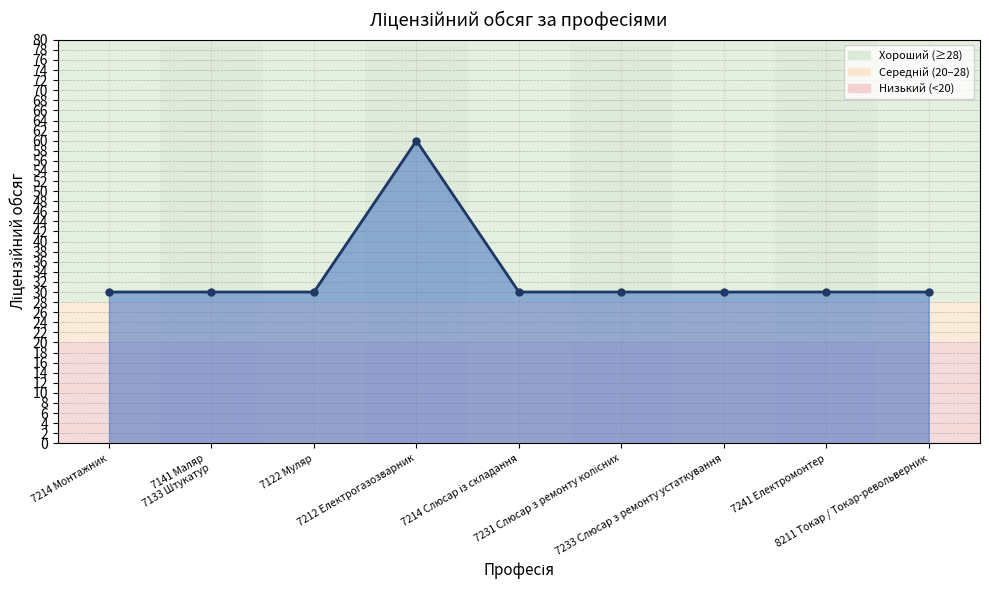

Reading right to left, what are all the values shown in this chart?

8211 Токар / Токар-револьверник=30	7241 Електромонтер=30	7233 Слюсар з ремонту устаткування=30	7231 Слюсар з ремонту колісних=30	7214 Слюсар із складання=30	7212 Електрогазозварник=60	7122 Муляр=30	7141 Маляр
7133 Штукатур=30	7214 Монтажник=30